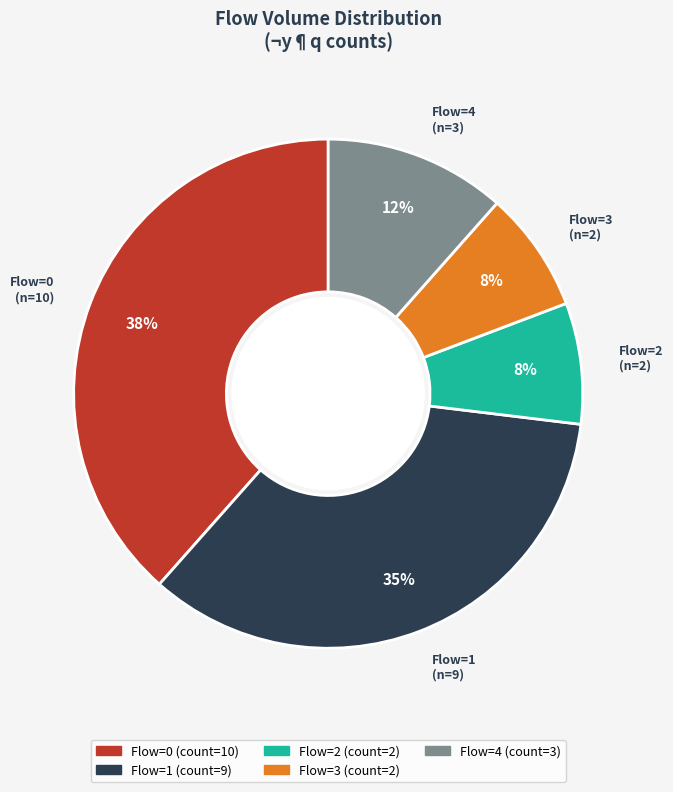

Is there a majority slice in this chart?

No